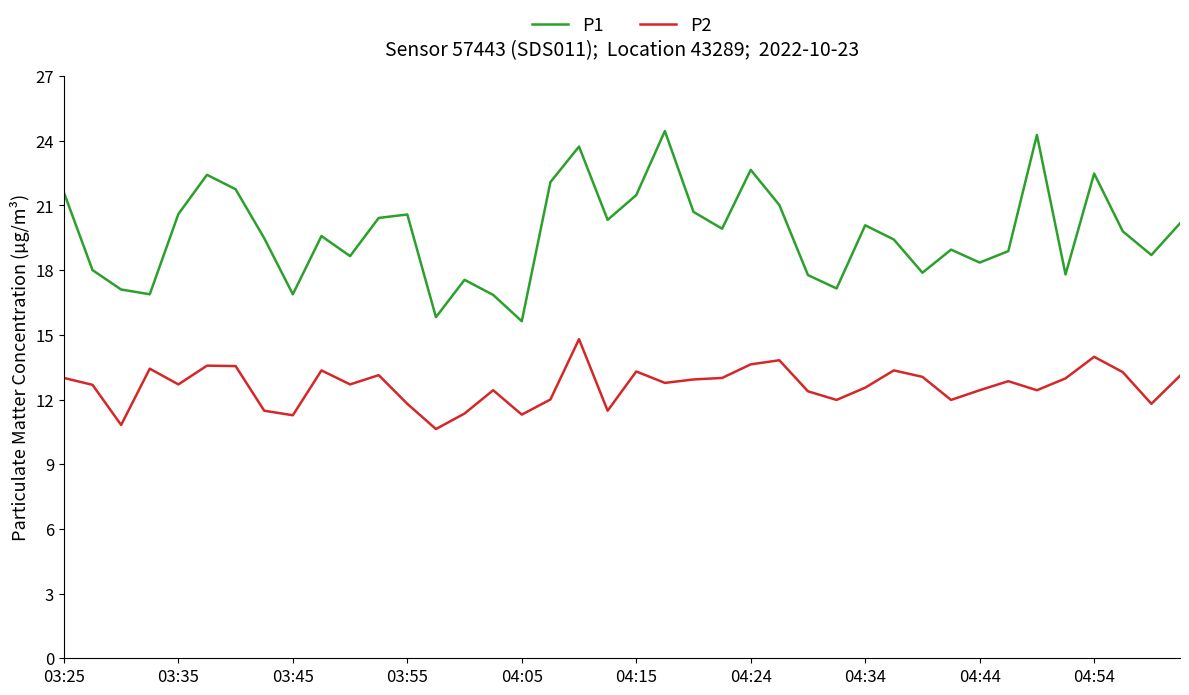

Which series has the largest total across all categories?

P1